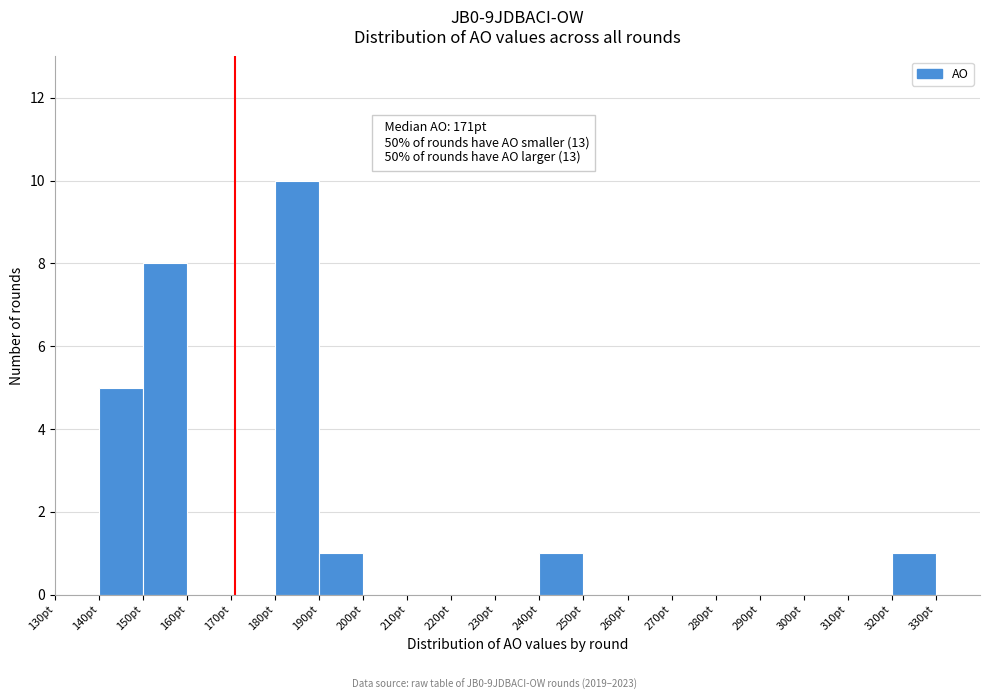

Which range on the x-axis has the tallest bar?

180 to 190